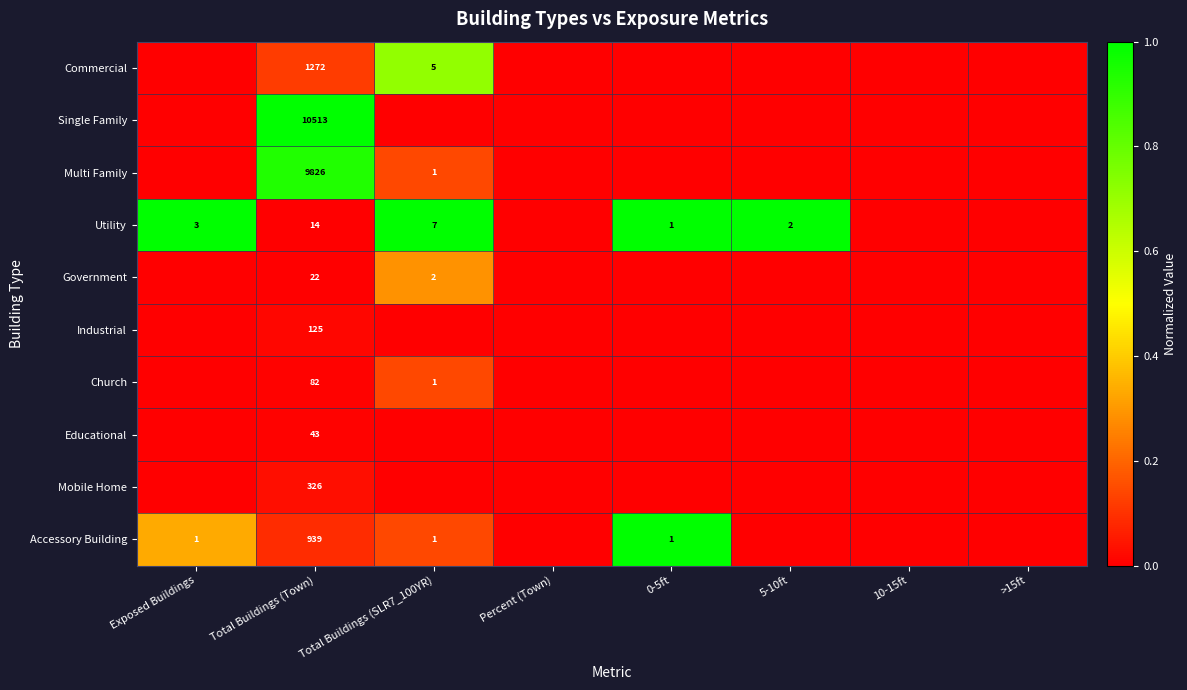

Rank the series at Total Buildings (Town) from lowest to highest value.

Utility, Government, Educational, Church, Industrial, Mobile Home, Accessory Building, Commercial, Multi Family, Single Family